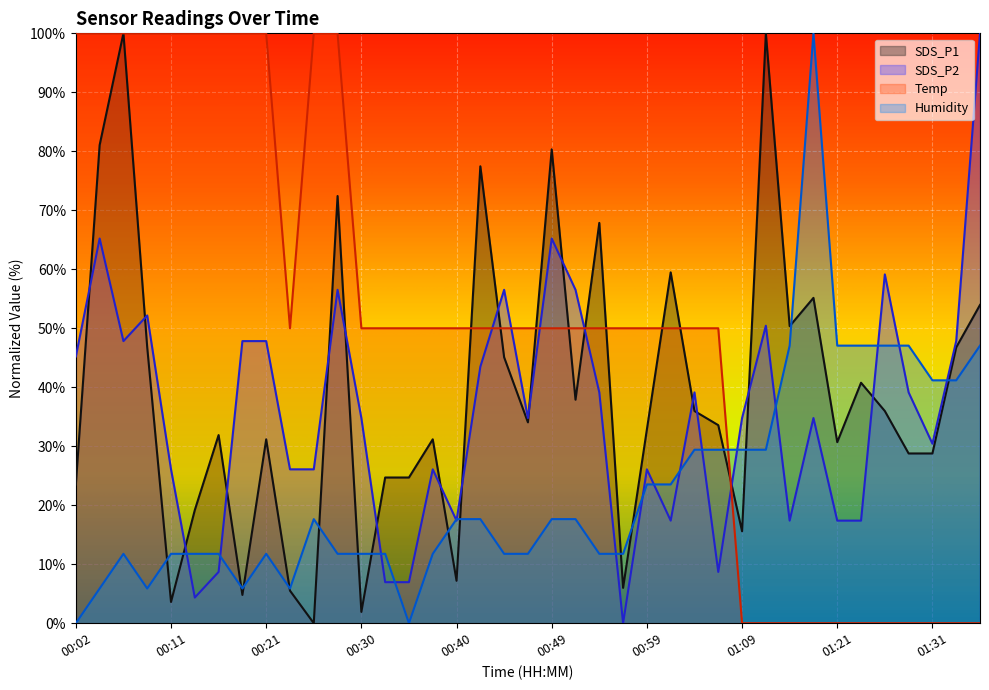

Where is the first local minimum for Humidity?

00:09